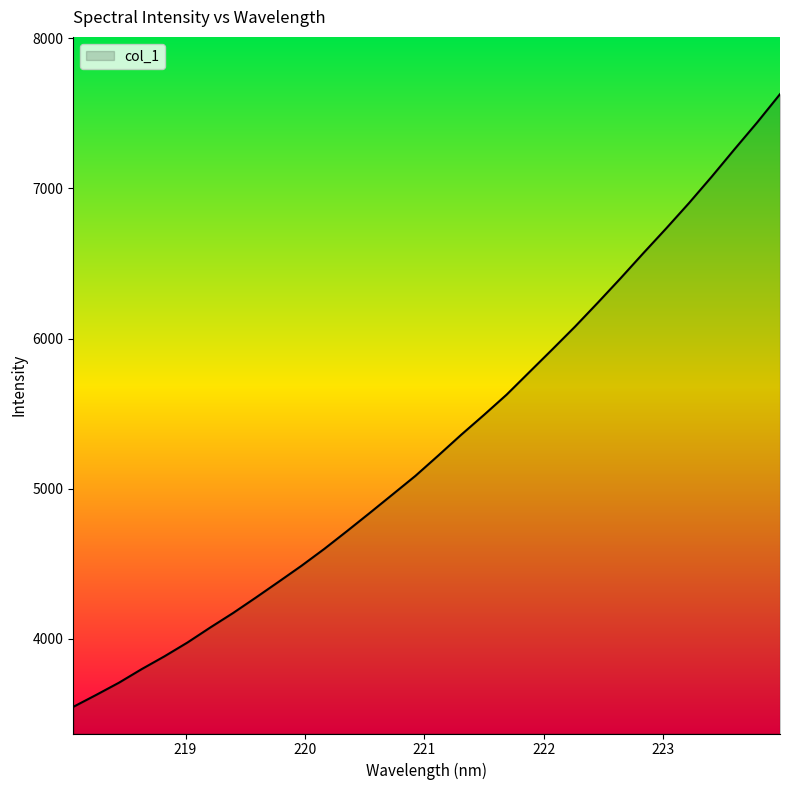

Does the chart display data point markers on the line(s)?

No